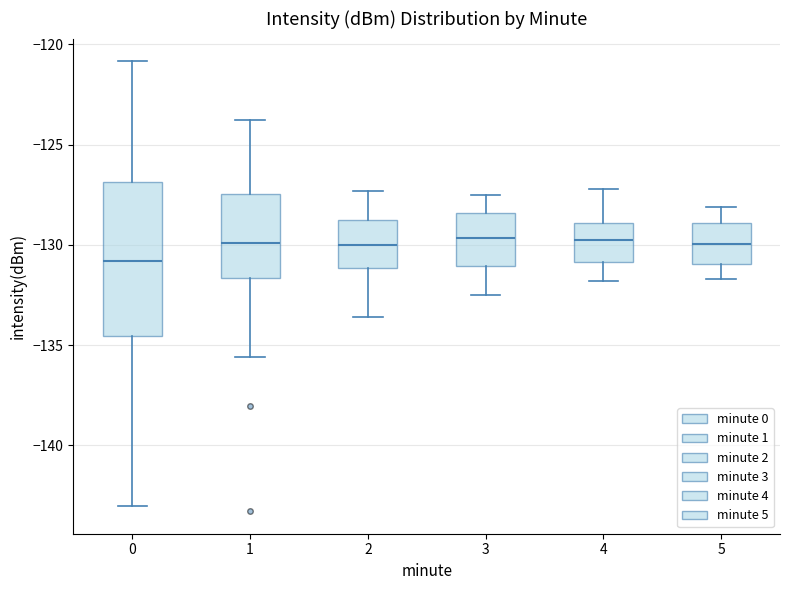

Reading left to right, read every box against the y-axis: the position of its median line, the range the box covers, and the ends of its whiskers. The values are not printed on the chart, so give them approximately, as read against the axis.

0: median -131.0, box -134.5 to -127.0, whiskers -143.0 to -121.0
1: median -130.0, box -131.5 to -127.5, whiskers -135.5 to -124.0
2: median -130.0, box -131.0 to -128.5, whiskers -133.5 to -127.5
3: median -129.5, box -131.0 to -128.5, whiskers -132.5 to -127.5
4: median -129.5, box -131.0 to -129.0, whiskers -132.0 to -127.0
5: median -130.0, box -131.0 to -129.0, whiskers -131.5 to -128.0